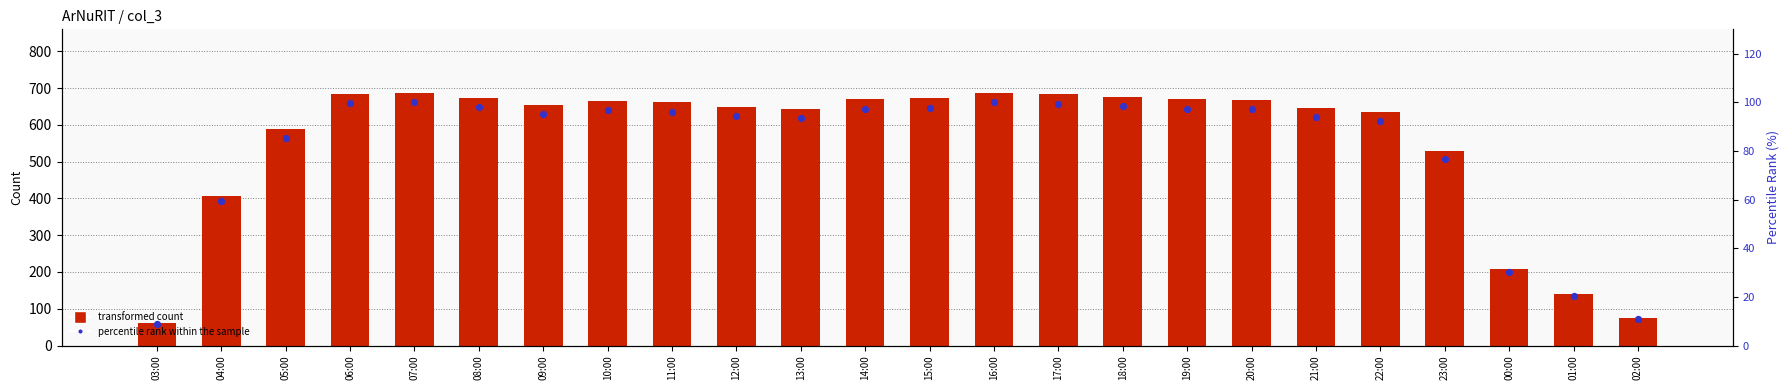

At how many categories does at least one series exceed 85?

22